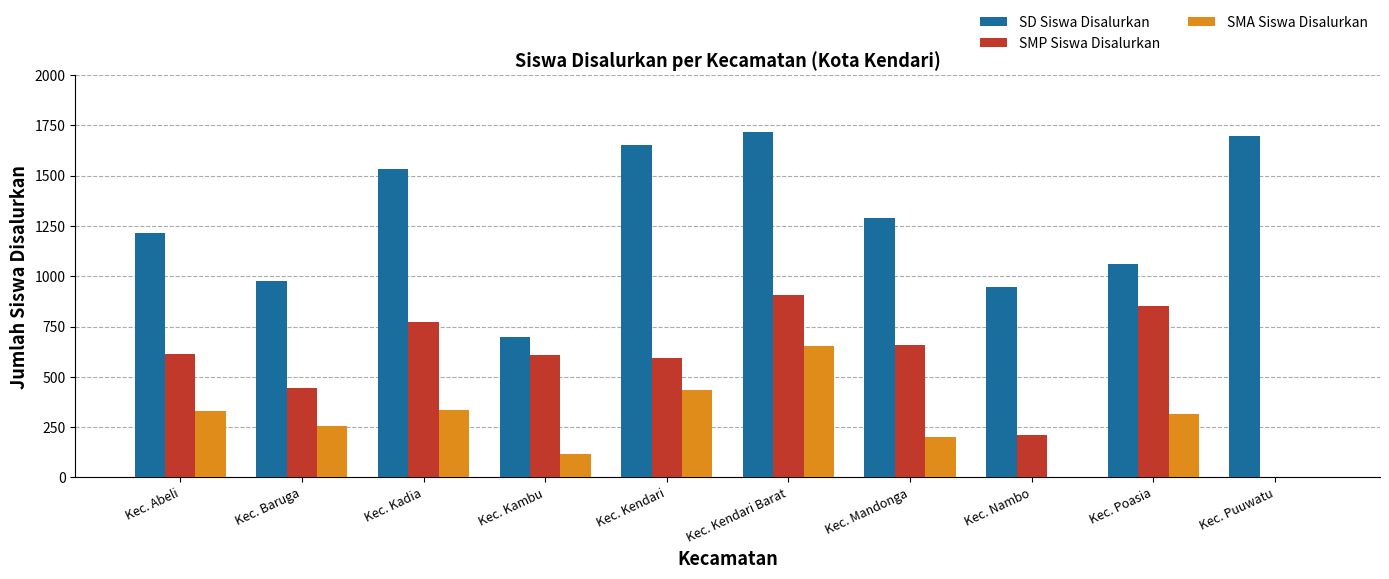

What is the greatest value displayed?

1720